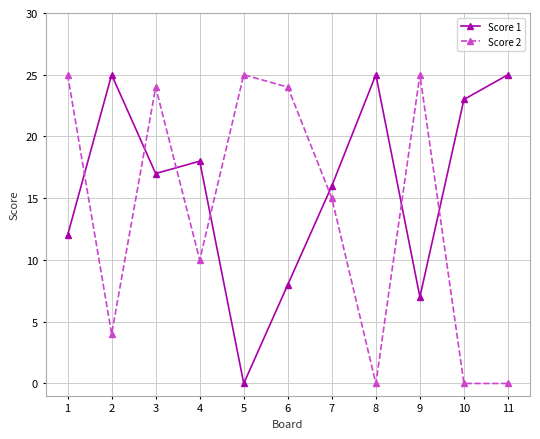

What are all the series names shown in the legend?

Score 1, Score 2